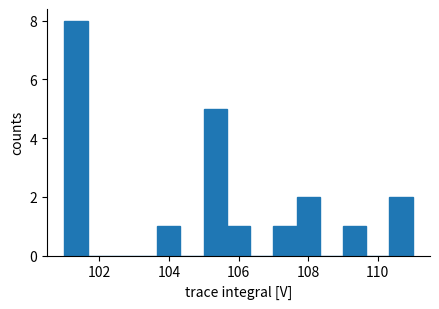

Around what value on the x-axis is the tallest bar? Give the approximate position of its centre, as read against the axis.

101.4